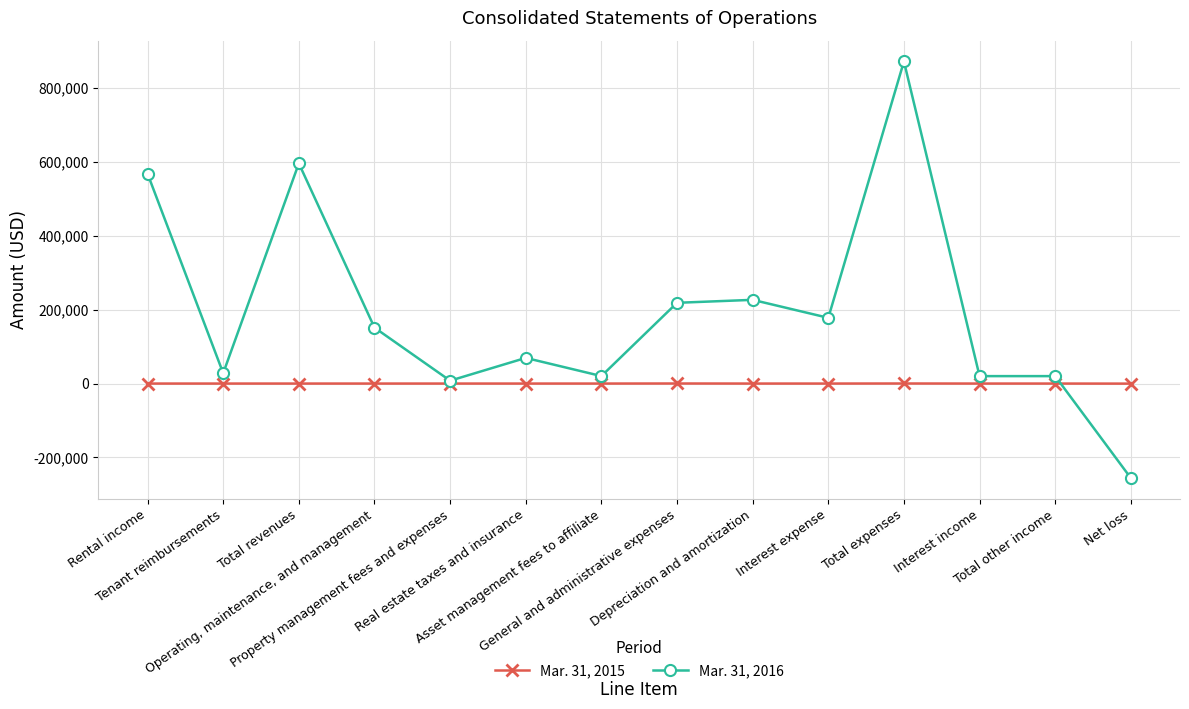

Does the chart have visible grid lines?

Yes